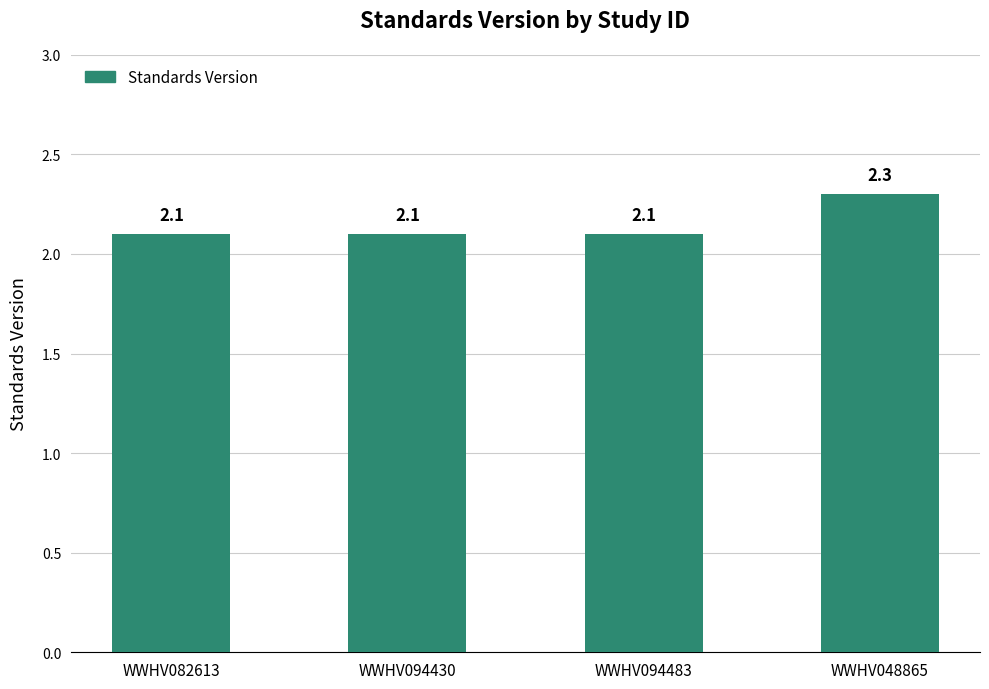

Reading left to right, transcribe all the data shown in this chart.

WWHV082613=2.1	WWHV094430=2.1	WWHV094483=2.1	WWHV048865=2.3